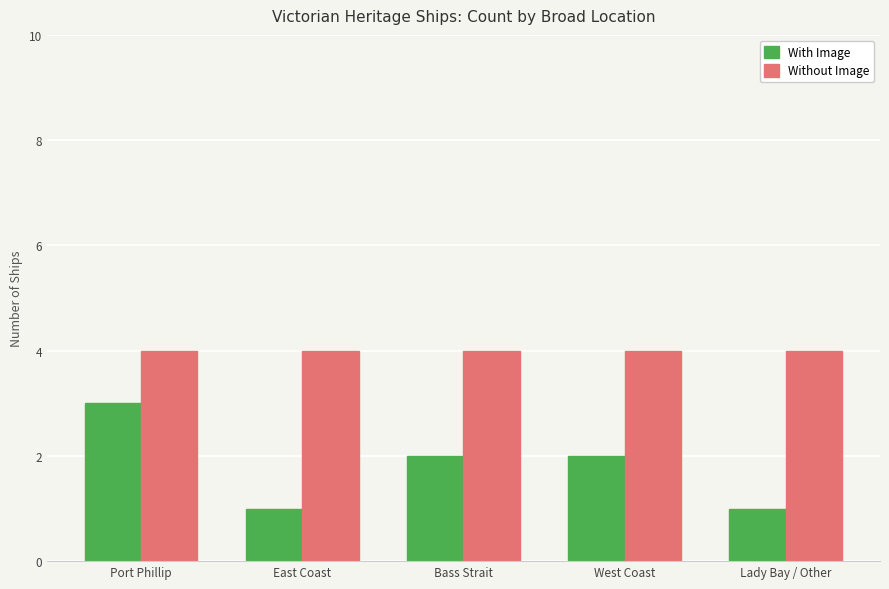

What is the difference between the With Image values at Port Phillip and East Coast?

2